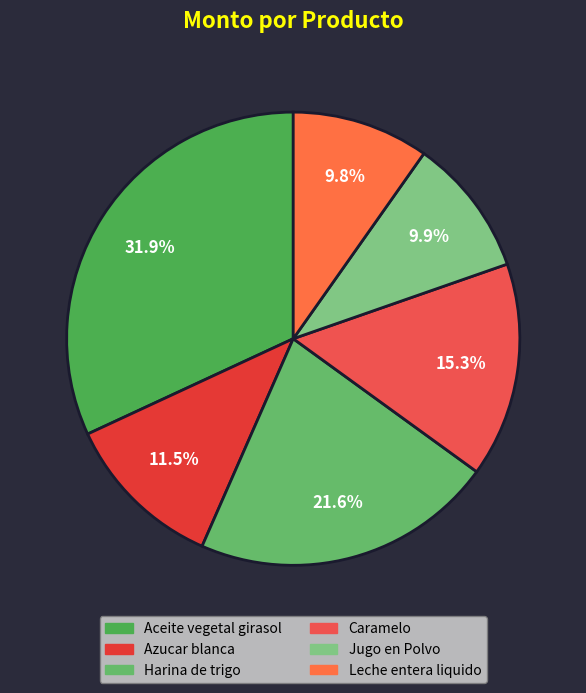

What percentage is NOT represented by Caramelo?

84.7%